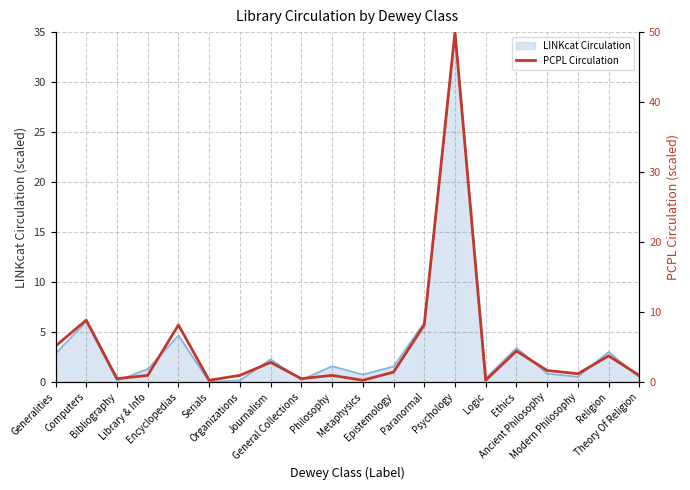

At which label is the value closest to 25?

Computers